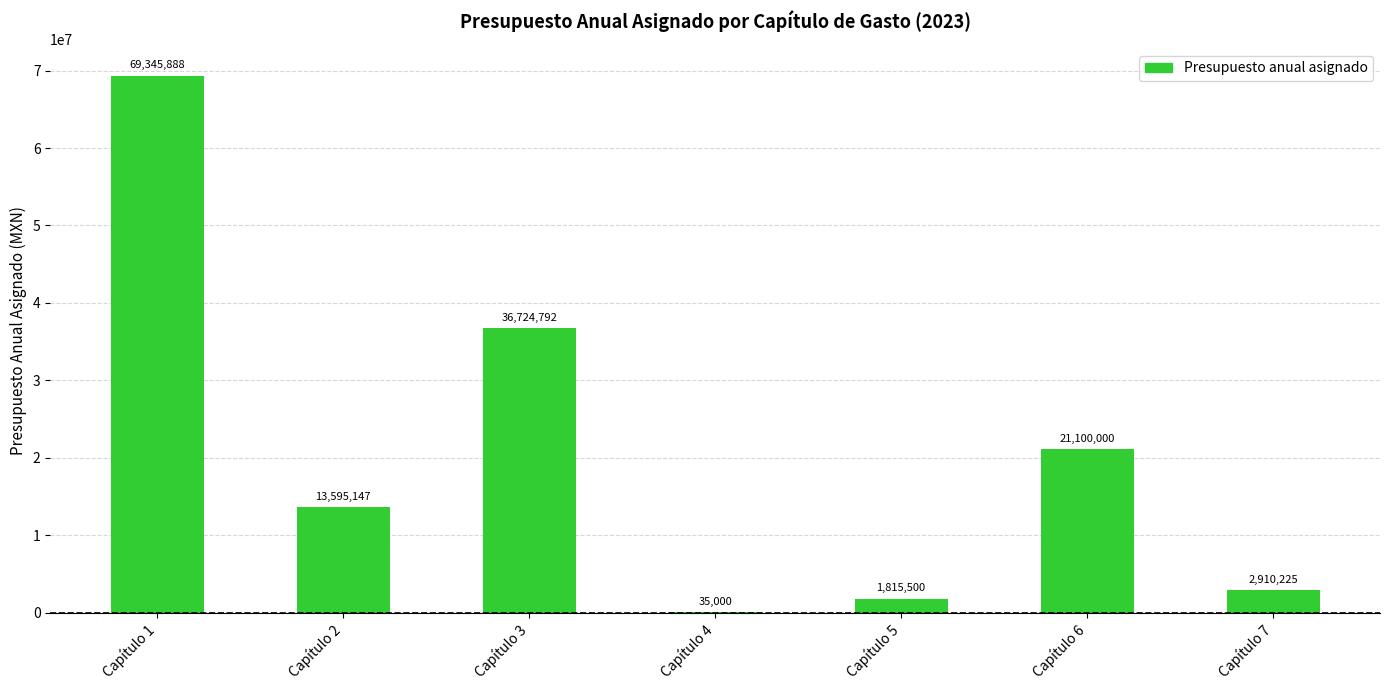

How many data points are above 13595147?

4